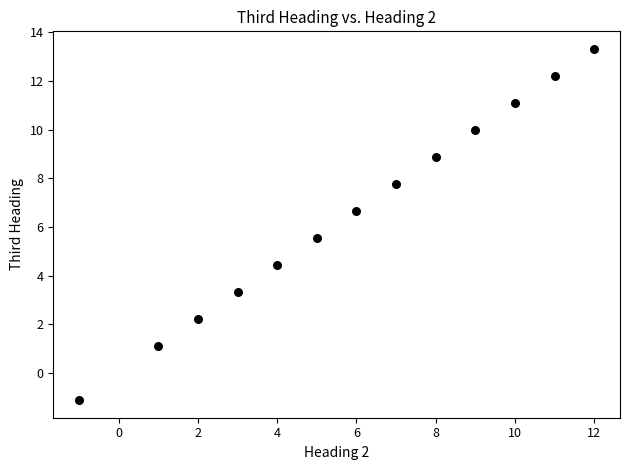

What is the range of Y values (max minus min)?

14.4